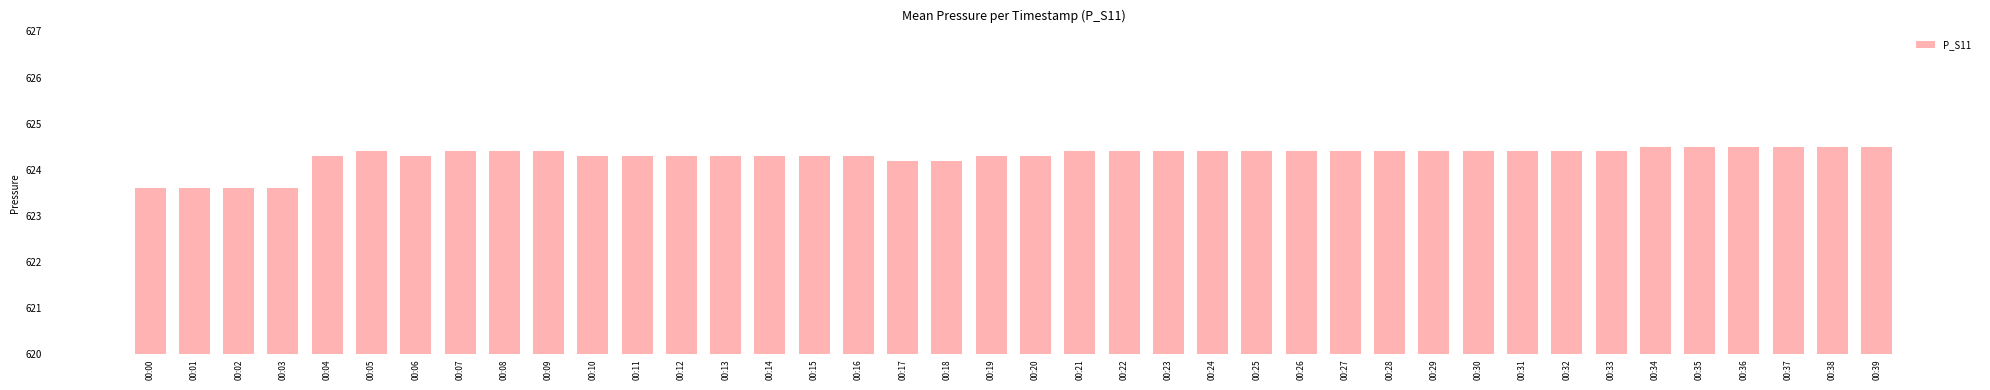

True or false: the data shows 241.7 at 00:07.

False